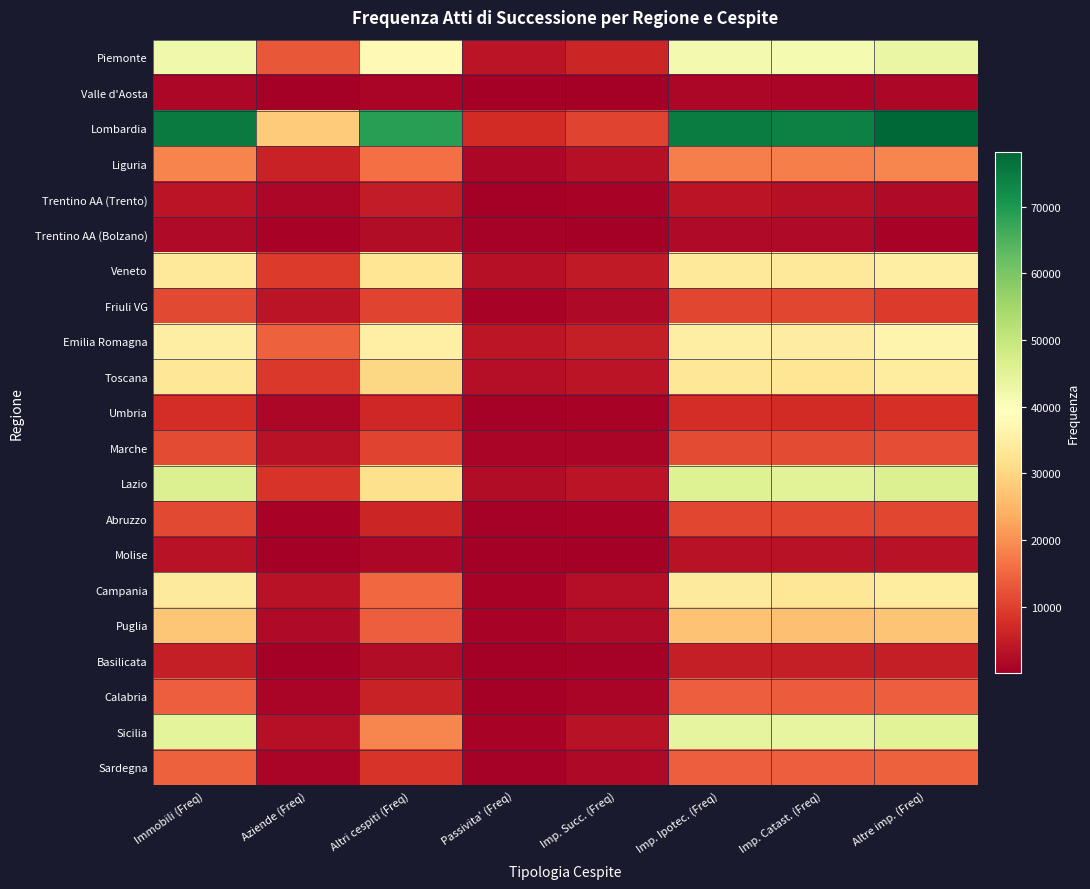

Rank the series at Immobili (Freq) from highest to lowest value.

Lombardia, Lazio, Sicilia, Piemonte, Emilia Romagna, Campania, Veneto, Toscana, Puglia, Liguria, Sardegna, Calabria, Marche, Friuli VG, Abruzzo, Umbria, Basilicata, Trentino AA (Trento), Molise, Trentino AA (Bolzano), Valle d'Aosta